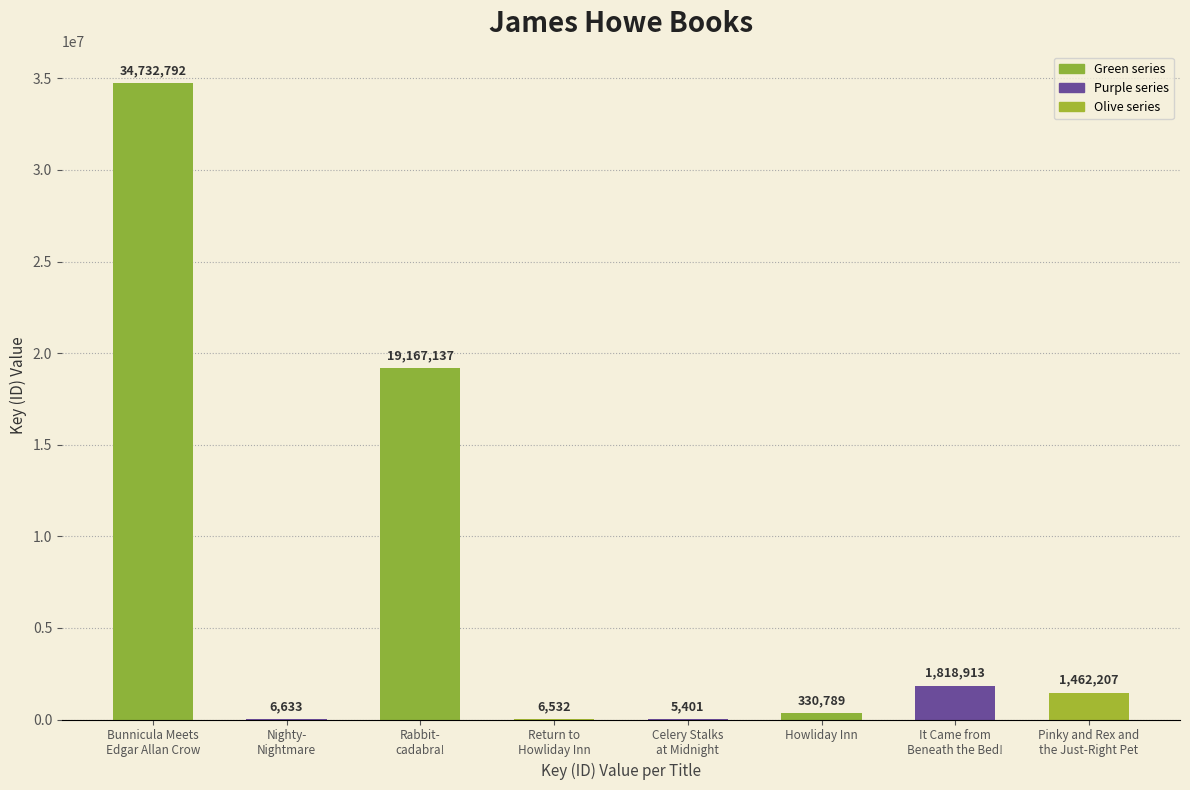

Are the bars horizontal?

No